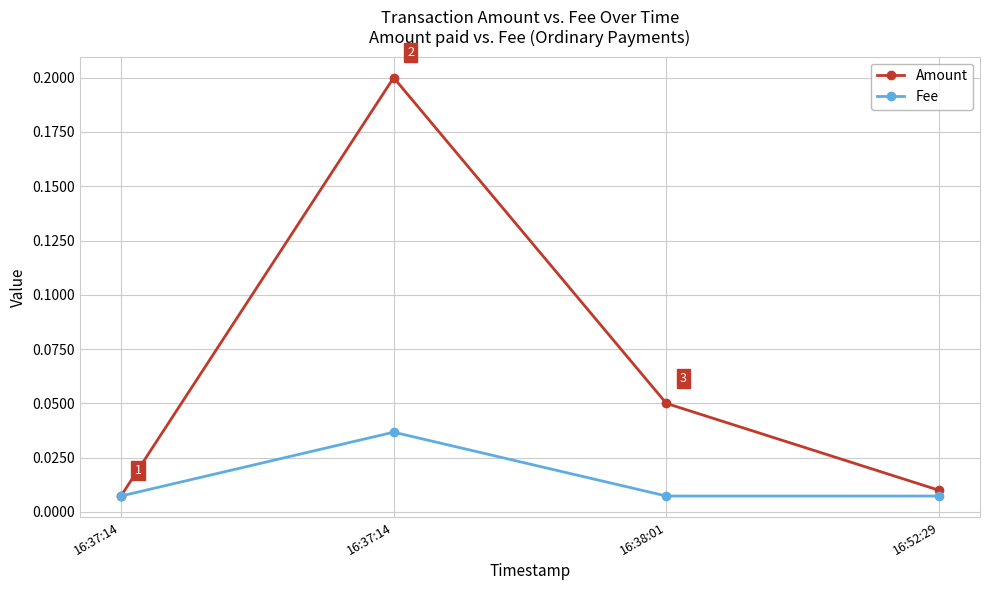

How many lines are shown in the chart?

2